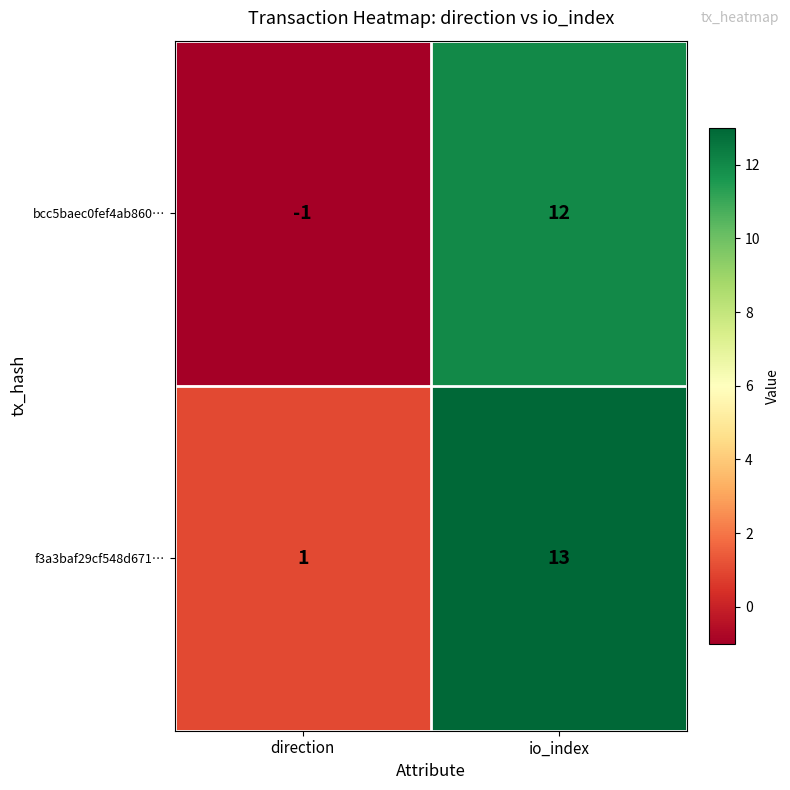

What is the difference between the highest and lowest values at direction?

2